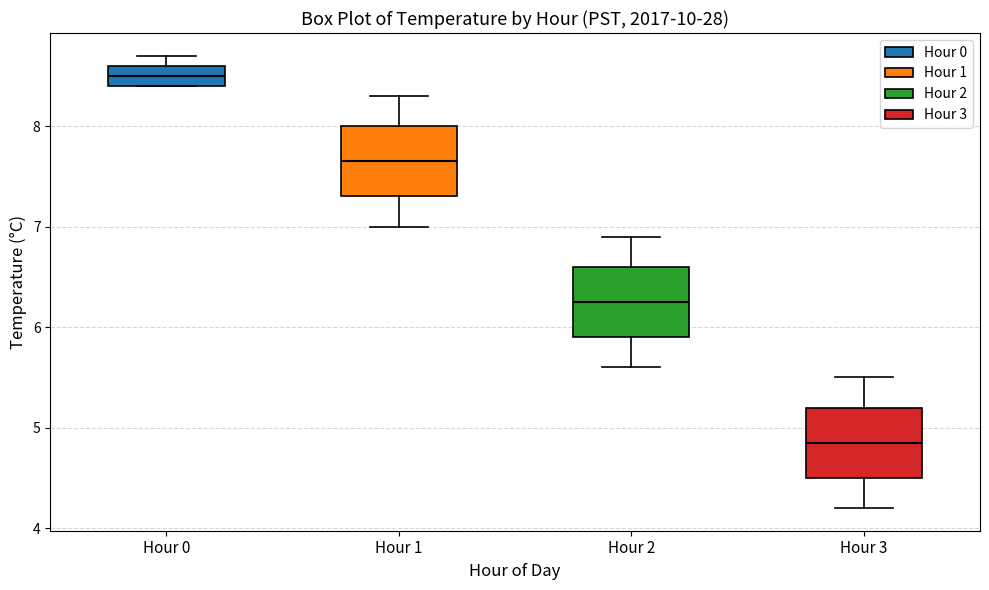

Reading left to right, transcribe this box plot: for each box, give where its median line is, the range the box spans, and where its two whiskers end, as read against the y-axis. The values are not printed on the chart, so give them approximately, as read against the axis.

Hour 0: median 8.5, box 8.4 to 8.6, whiskers 8.4 to 8.7
Hour 1: median 7.7, box 7.3 to 8.0, whiskers 7.0 to 8.3
Hour 2: median 6.3, box 5.9 to 6.6, whiskers 5.6 to 6.9
Hour 3: median 4.9, box 4.5 to 5.2, whiskers 4.2 to 5.5